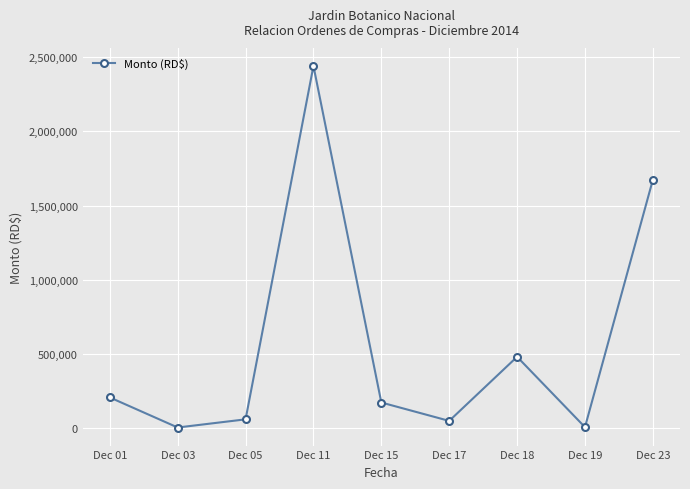

Where does the data first go above 173795?

Dec 01